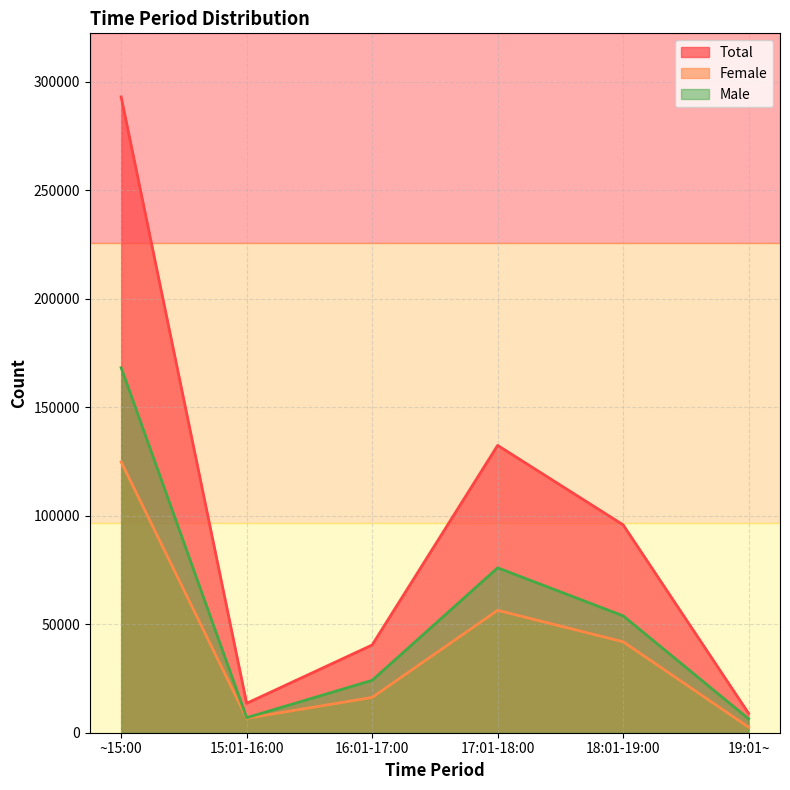

How many categories are shown in the chart?

6